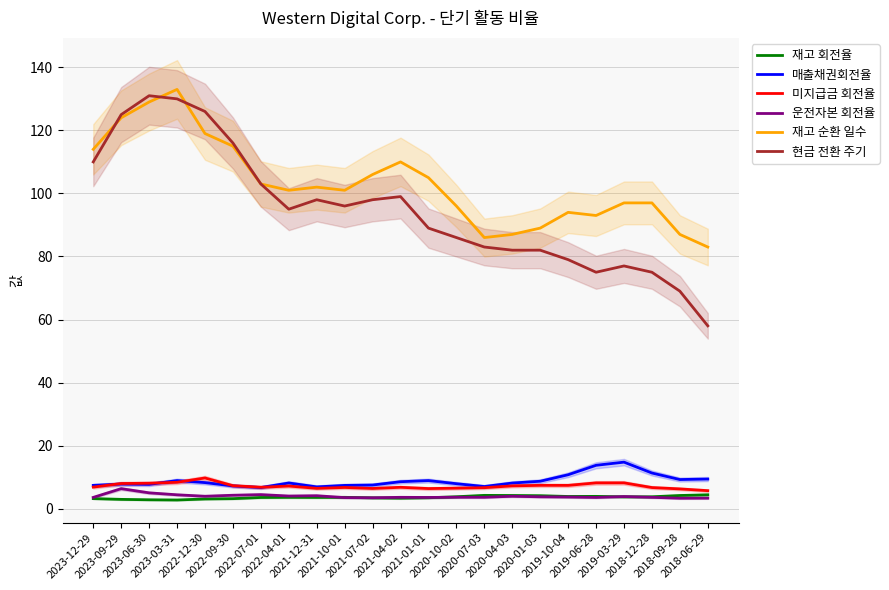

Rank the categories by 현금 전환 주기 value from highest to lowest.

2023-06-30, 2023-03-31, 2022-12-30, 2023-09-29, 2022-09-30, 2023-12-29, 2022-07-01, 2021-04-02, 2021-12-31, 2021-07-02, 2021-10-01, 2022-04-01, 2021-01-01, 2020-10-02, 2020-07-03, 2020-04-03, 2020-01-03, 2019-10-04, 2019-03-29, 2019-06-28, 2018-12-28, 2018-09-28, 2018-06-29